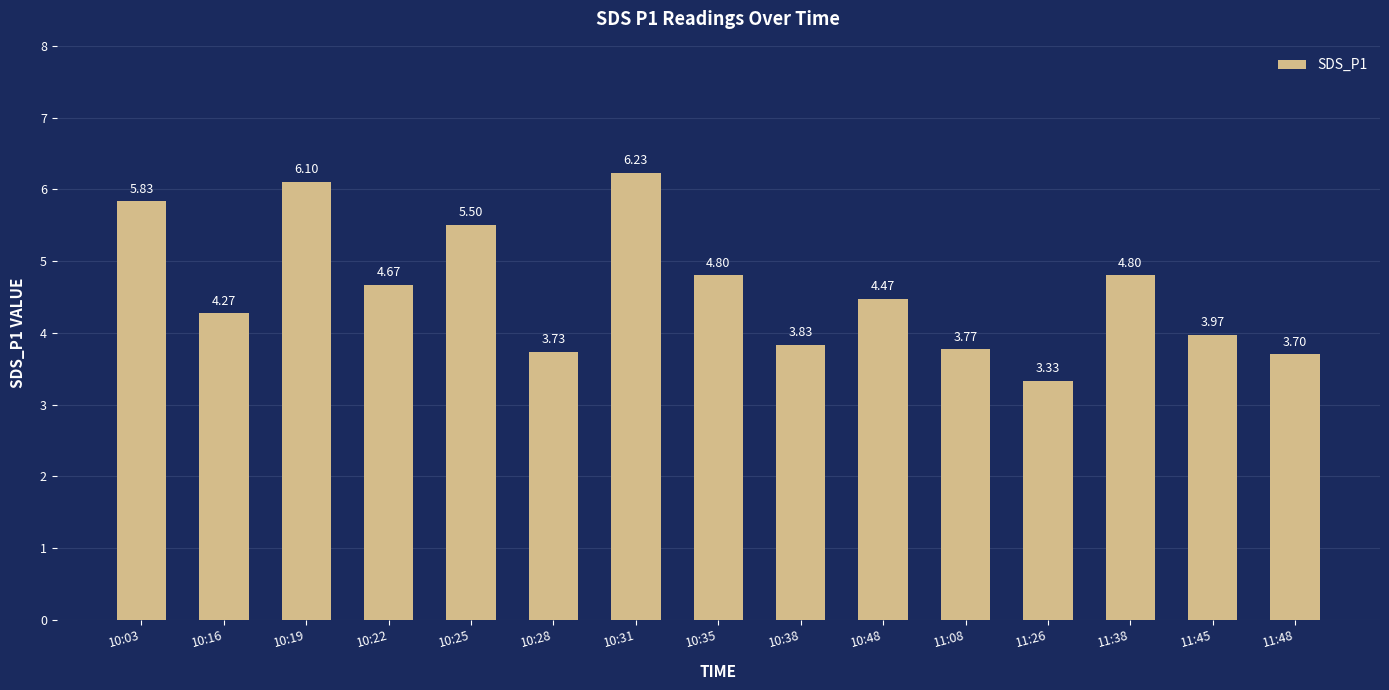

What is the change in value from 10:22 to 11:08?

-0.9